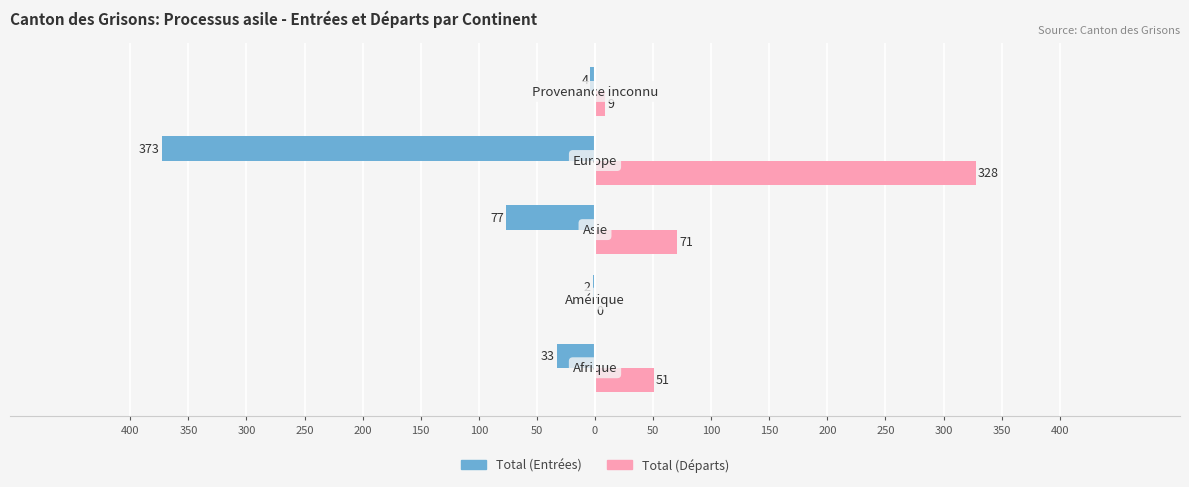

Which series has the largest range (max minus min)?

Total (Entrées)